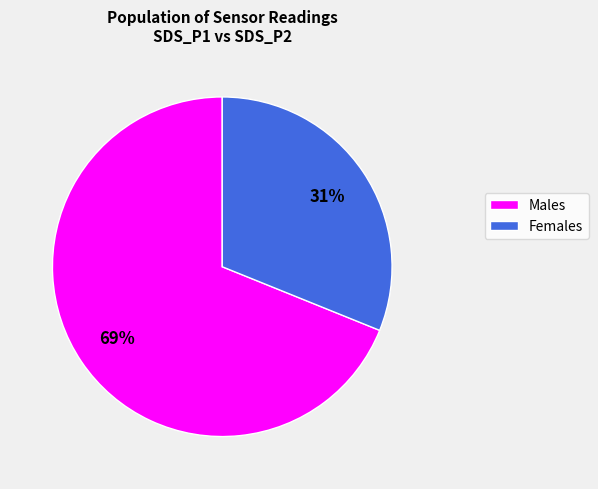

Does any single category account for the majority?

Yes